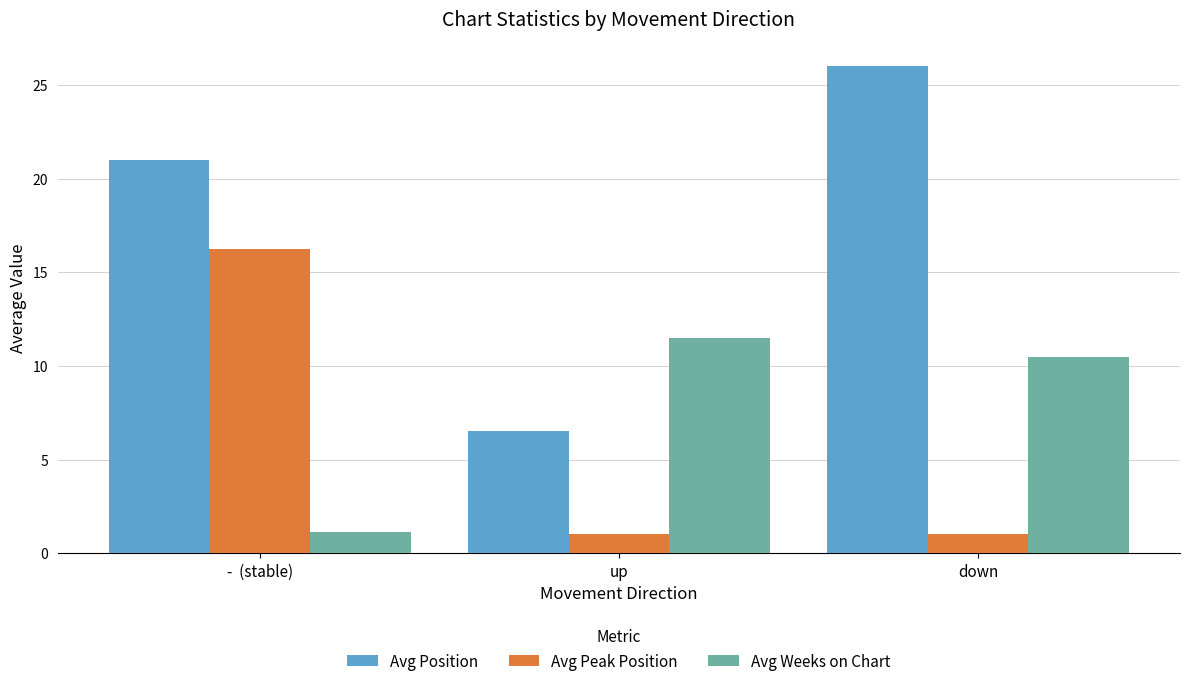

Which series has the largest total across all categories?

Avg Position